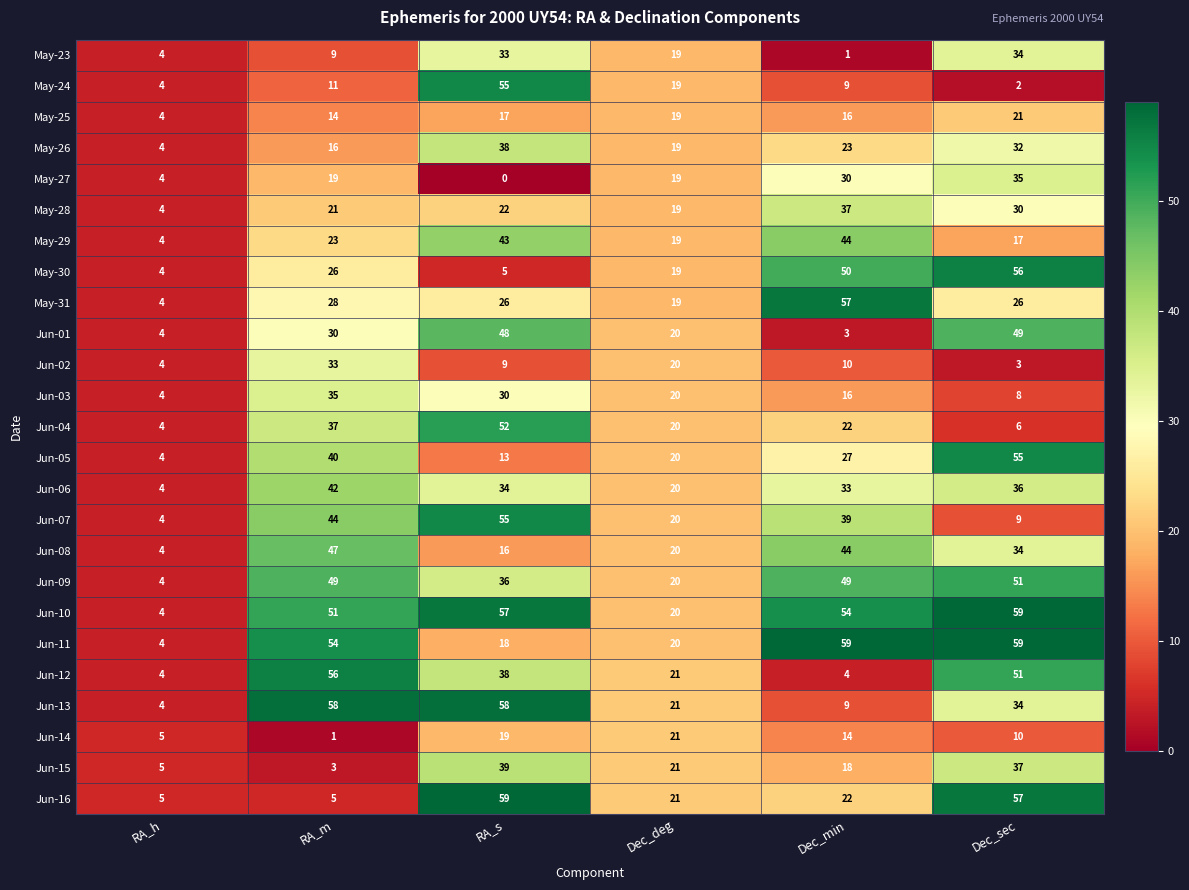

What is the sum of all Jun-09 values?

209